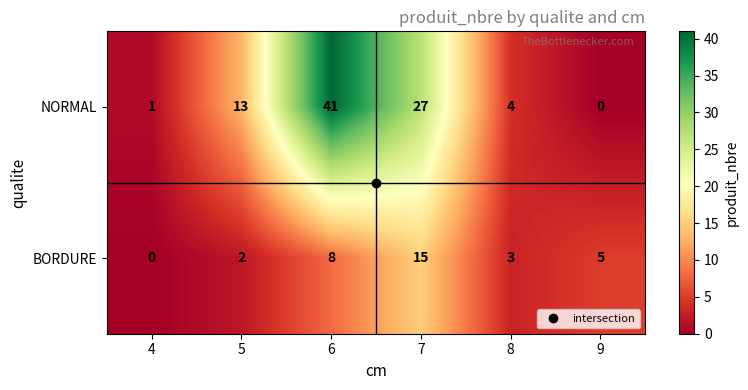

List the series in order of their overall mean, highest first.

NORMAL, BORDURE